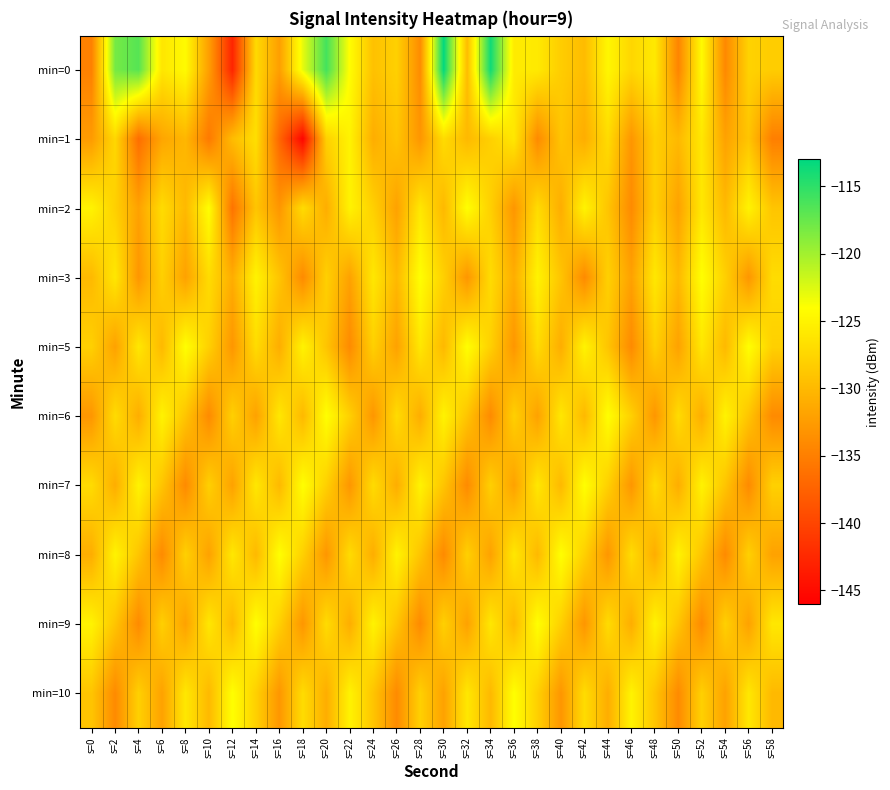

Between s=12 and s=36, which series saw the biggest shift?

min=0